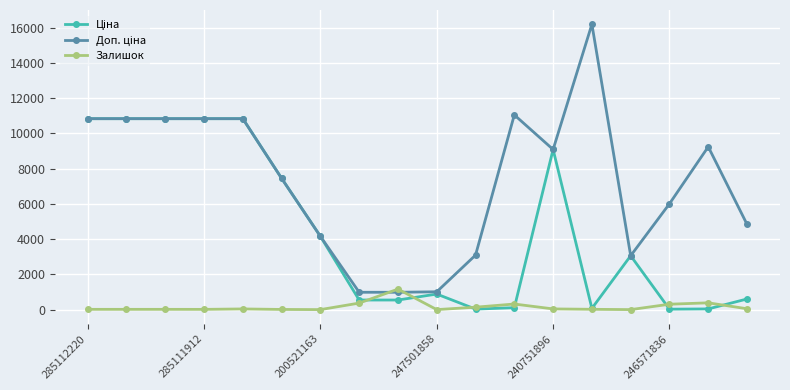

At how many categories does at least one series exceed 10038?

7